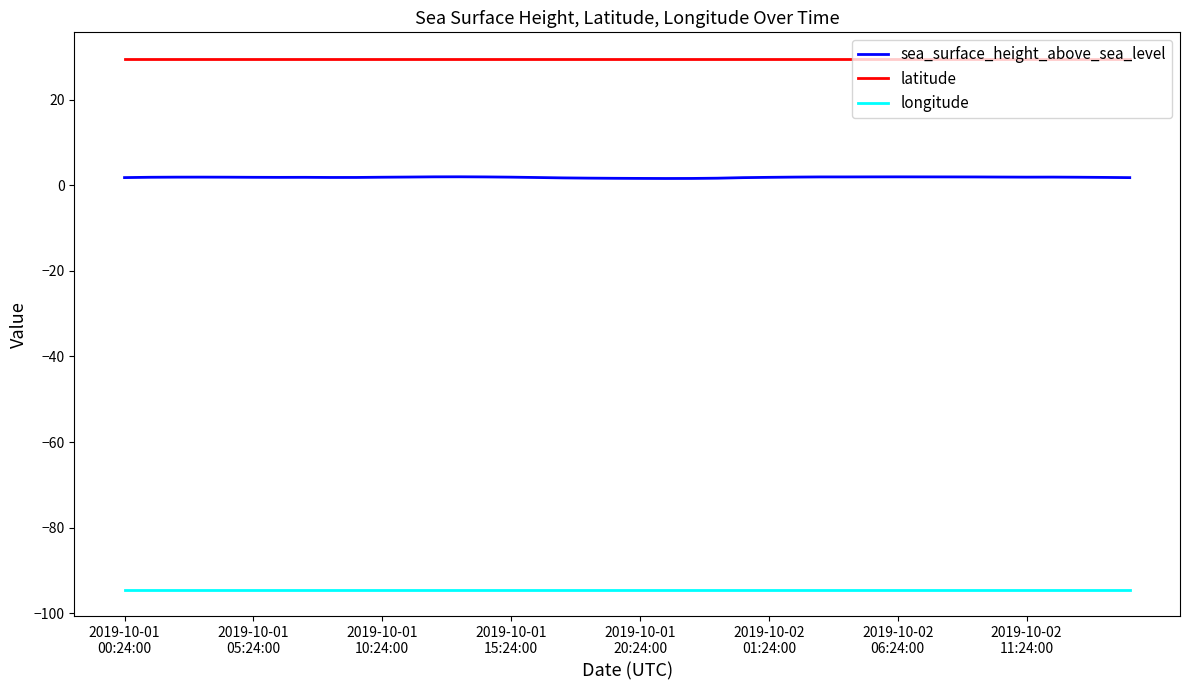

What is the lowest value of the longitude series?

-94.5